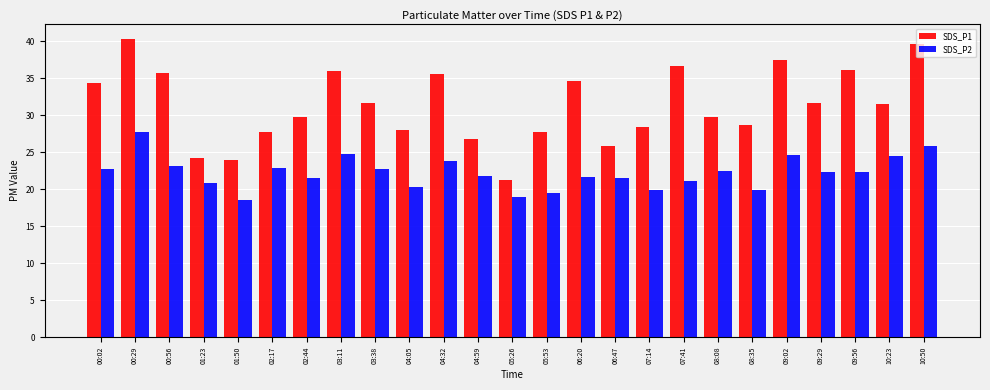

What is the difference between the second highest and minimum values in the SDS_P1 series?

18.4